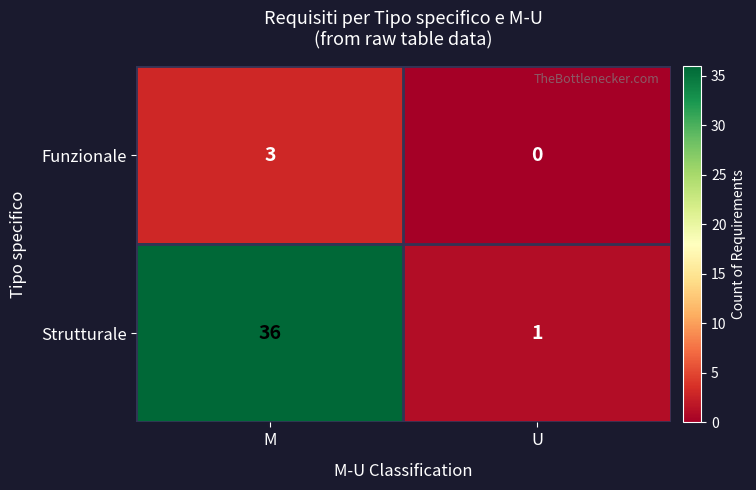

List the series in order of their peak value, highest first.

Strutturale, Funzionale